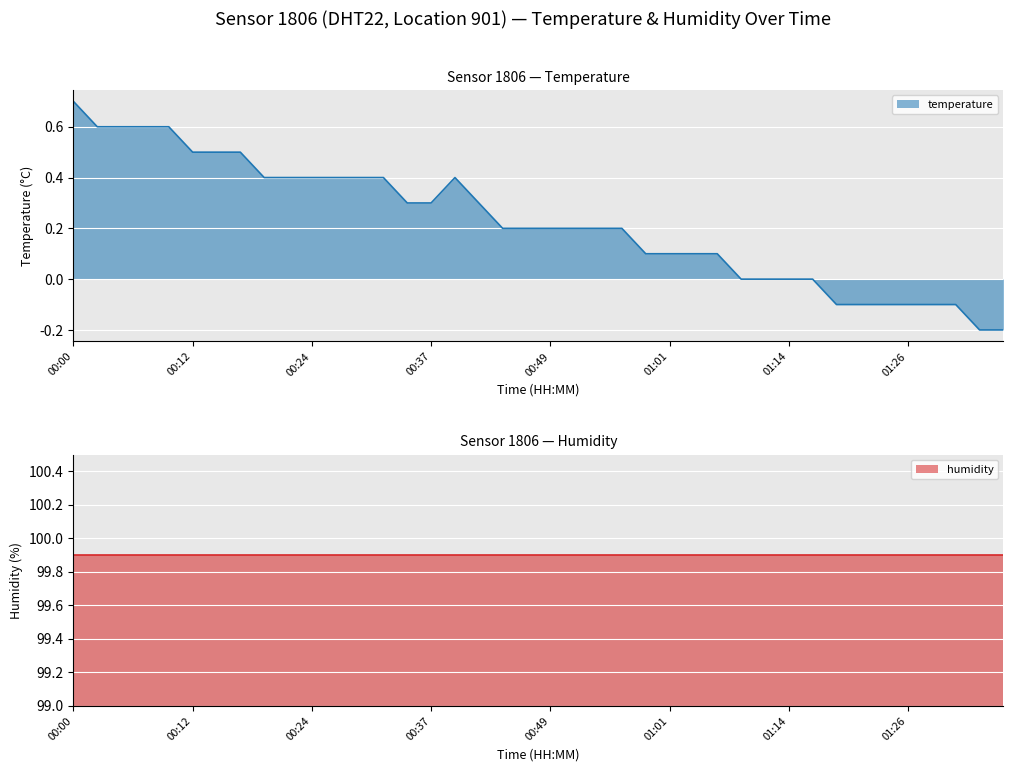

At which category does the data reach its first local peak?

00:39